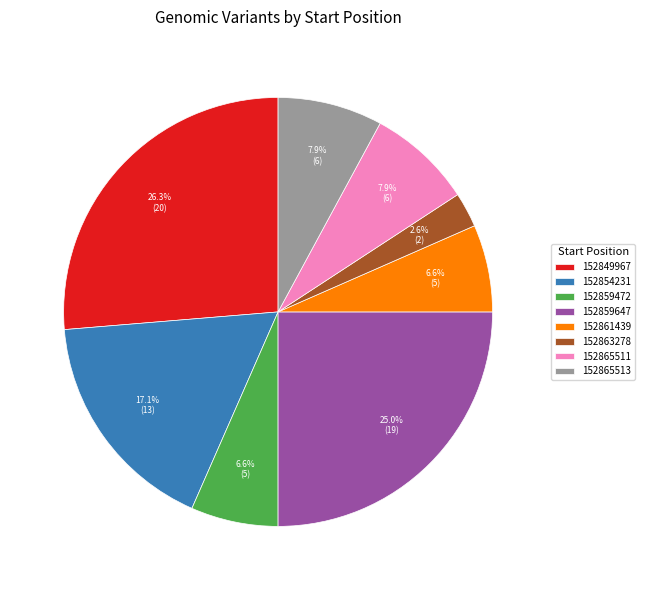

Count the number of slices in the pie.

8